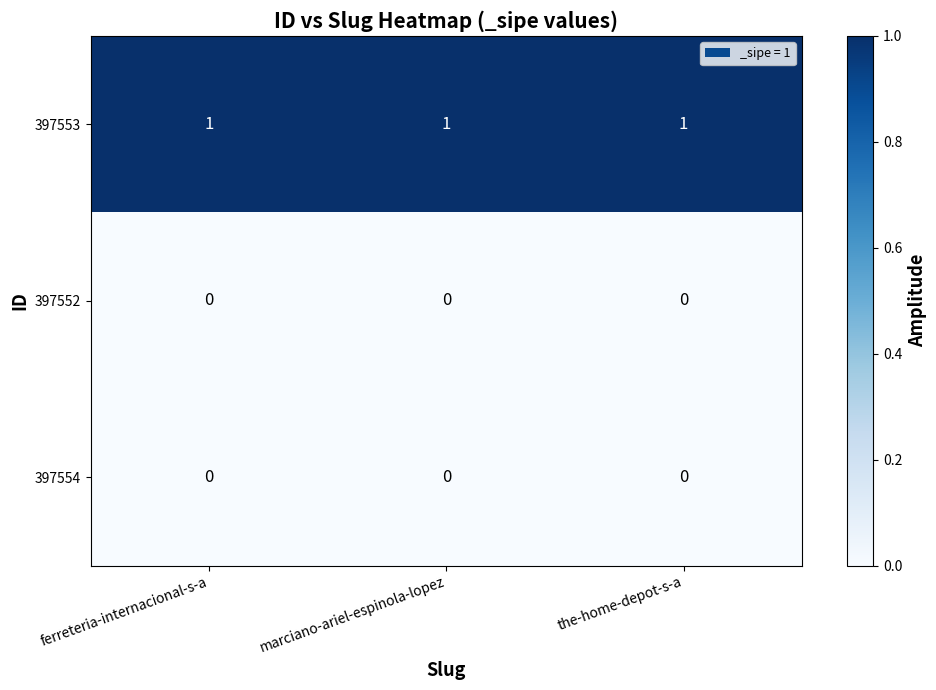

The 397554 series shows 0 at ferreteria-internacional-s-a. True or false?

True